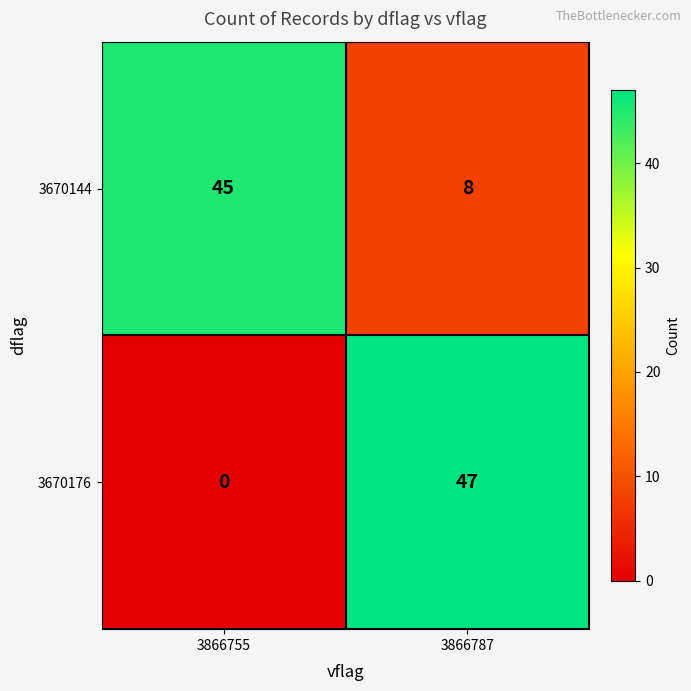

What is the average value of the 3670176 series?

24